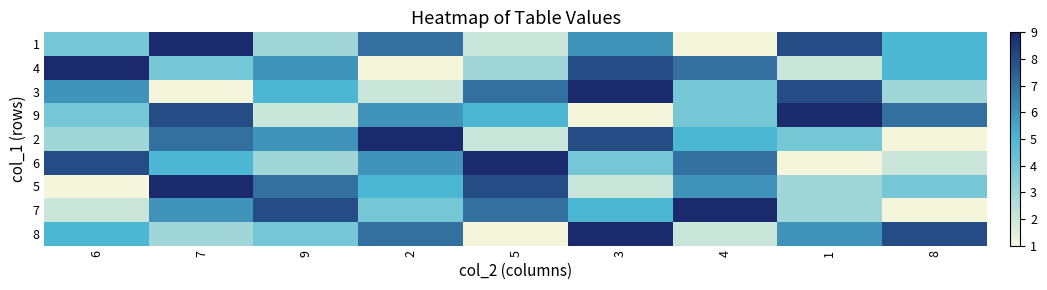

Reading right to left, extract all data points from this chart.

1: 8=5	1=8	4=1	3=6	5=2	2=7	9=3	7=9	6=4
4: 8=5	1=2	4=7	3=8	5=3	2=1	9=6	7=4	6=9
3: 8=3	1=8	4=4	3=9	5=7	2=2	9=5	7=1	6=6
9: 8=7	1=9	4=4	3=1	5=5	2=6	9=2	7=8	6=4
2: 8=1	1=4	4=5	3=8	5=2	2=9	9=6	7=7	6=3
6: 8=2	1=1	4=7	3=4	5=9	2=6	9=3	7=5	6=8
5: 8=4	1=3	4=6	3=2	5=8	2=5	9=7	7=9	6=1
7: 8=1	1=3	4=9	3=5	5=7	2=4	9=8	7=6	6=2
8: 8=8	1=6	4=2	3=9	5=1	2=7	9=4	7=3	6=5